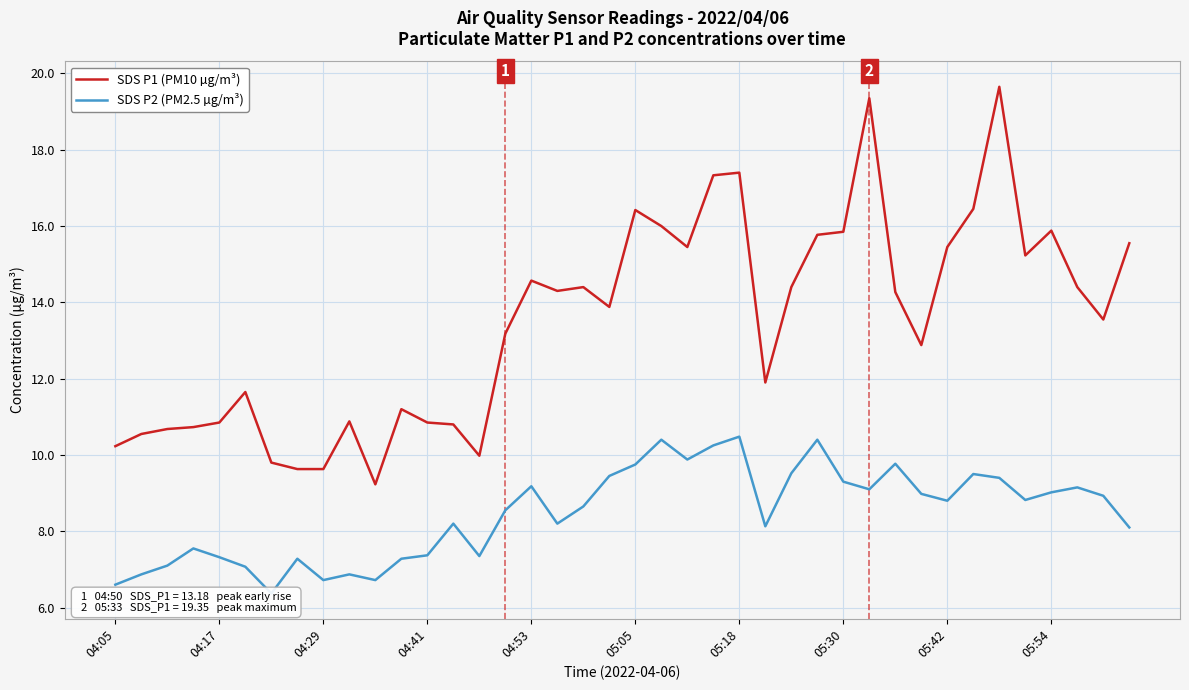

The value of SDS P1 (PM10 µg/m³) at 04:17 is 16.2. True or false?

False